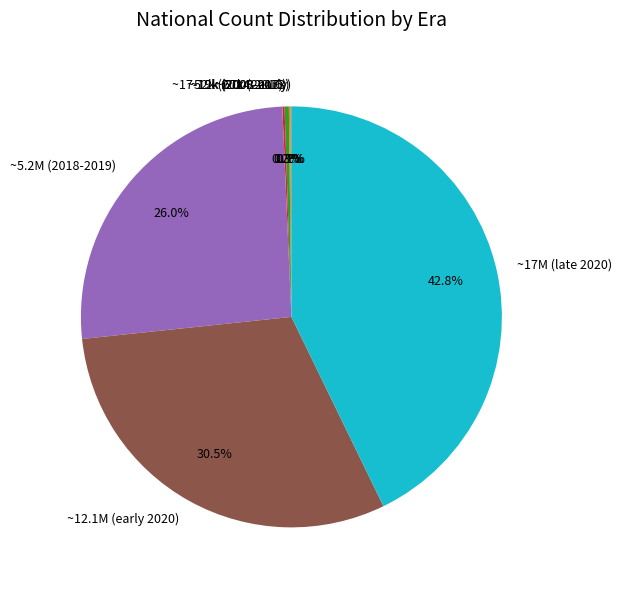

Combined, do ~17M (late 2020) and ~52k (2014-2016) account for over 50%?

No